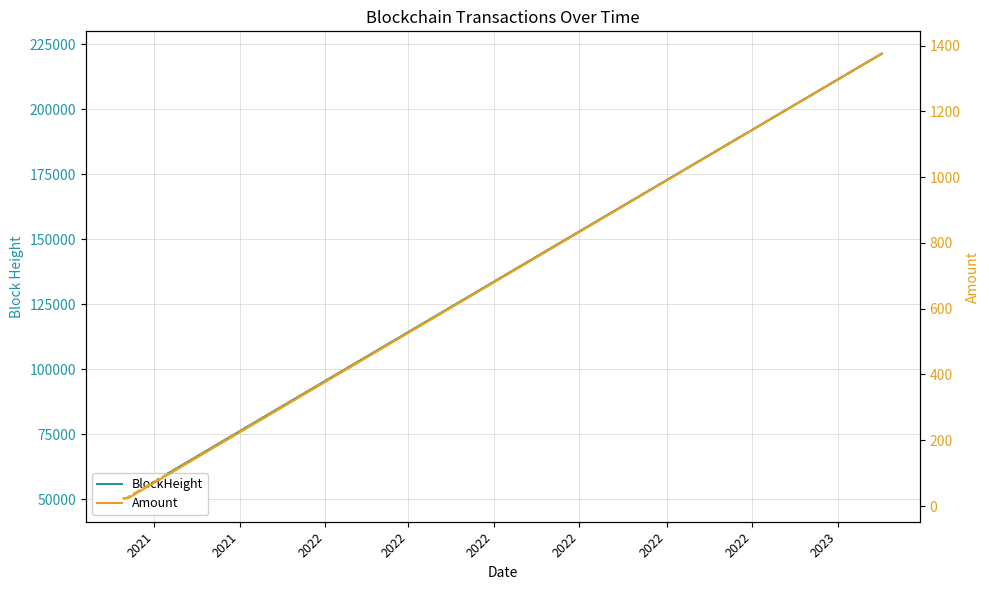

What is the approximate value of BlockHeight at 2021?

49882.0